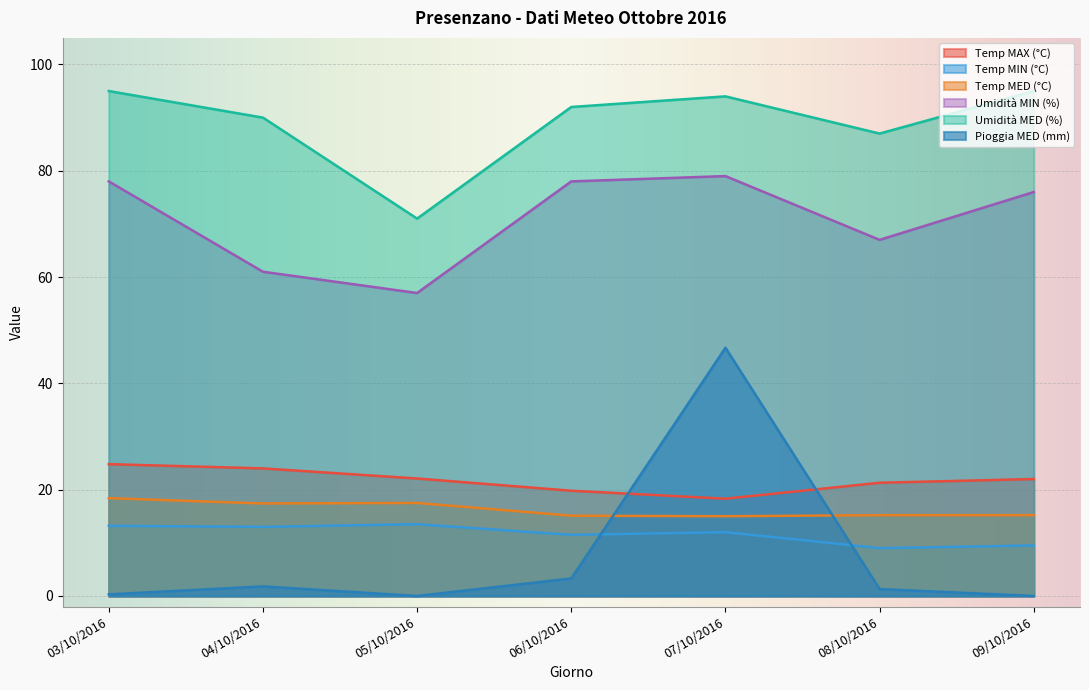

How many interior local valleys does the Temp MIN (°C) series have?

3